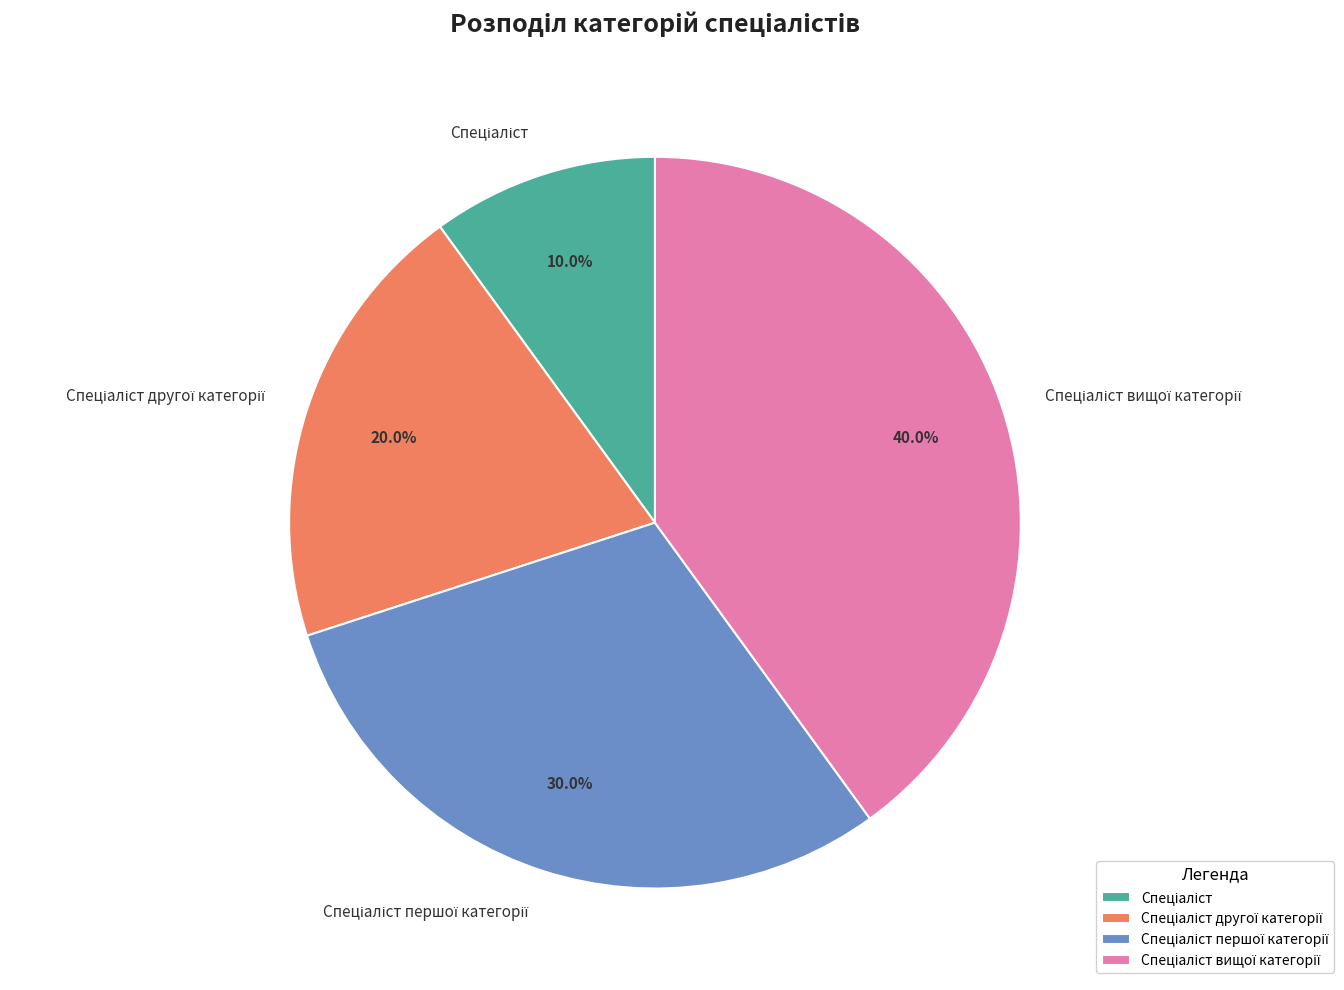

Does any single category account for the majority?

No